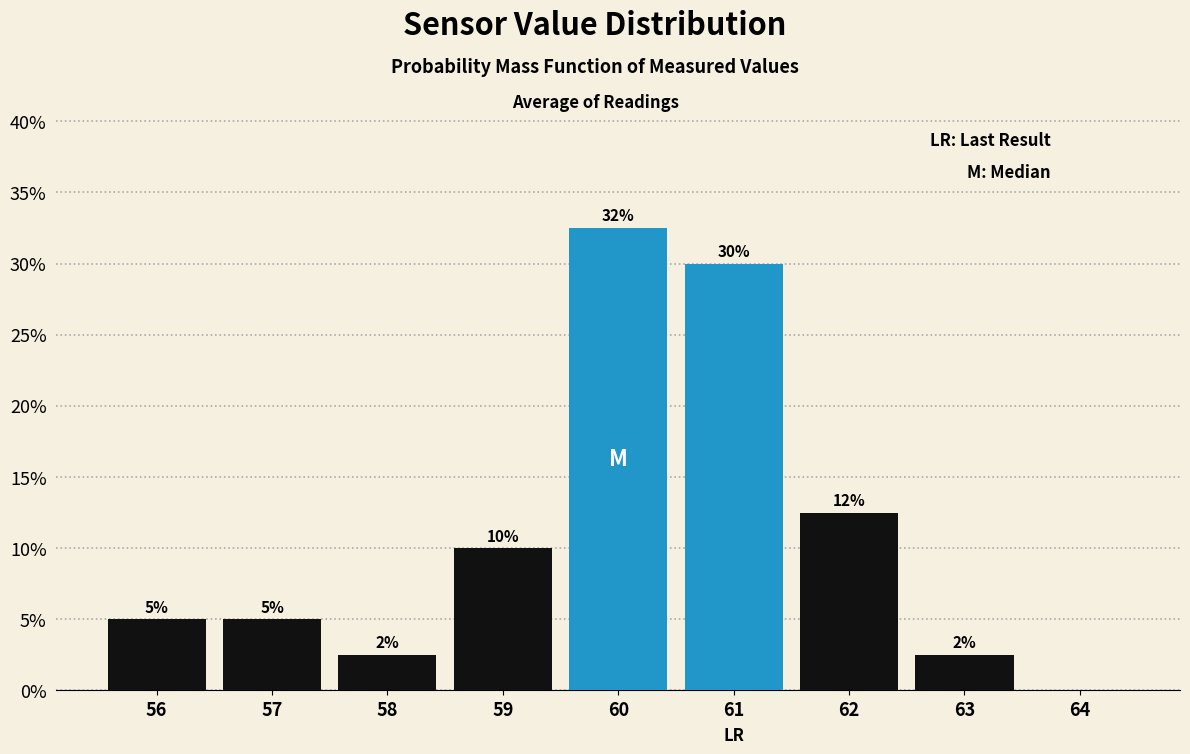

Is it true that the value at 59 is 13.9?

False